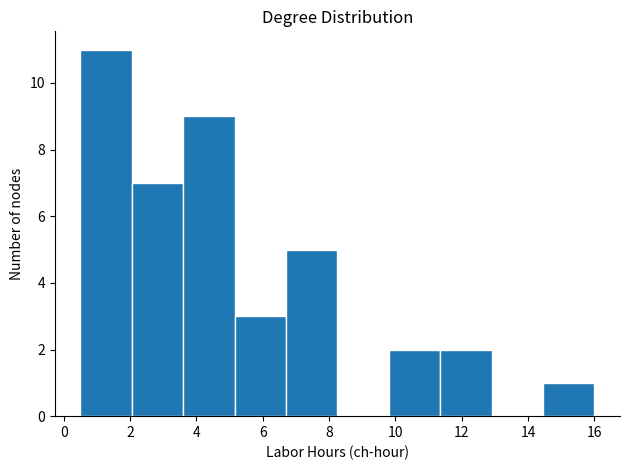

Reading left to right, list every bar in this chart as the range it spans on the x-axis followed by its height. Neither the bar edges nor the heights are printed on the chart, so give them approximately, as read against the axes.

0.50 to 2.05: 11
2.05 to 3.60: 7
3.60 to 5.15: 9
5.15 to 6.70: 3
6.70 to 8.25: 5
8.25 to 9.80: 0
9.80 to 11.35: 2
11.35 to 12.90: 2
12.90 to 14.45: 0
14.45 to 16.00: 1